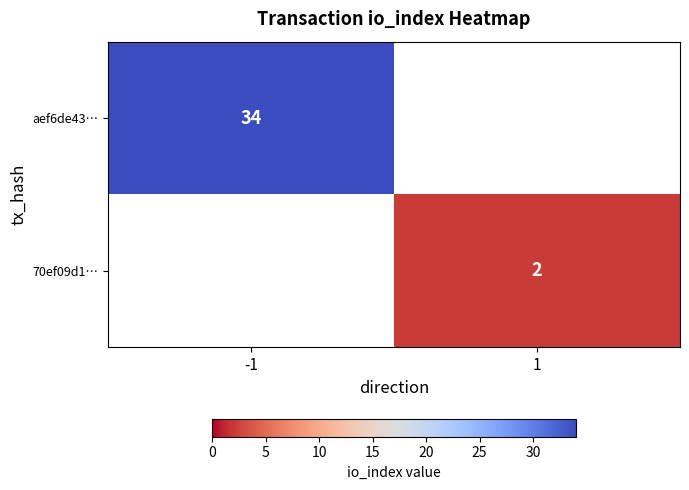

True or false: 70ef09d1… has a value of 4 at 1.

False